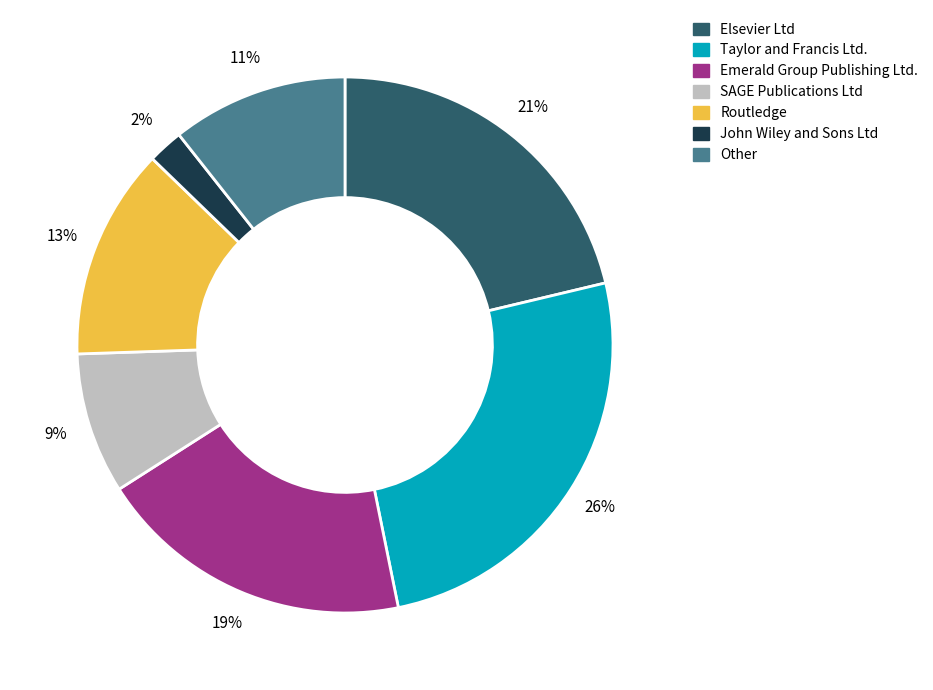

To the nearest percent, what is the average slice percentage?

14%